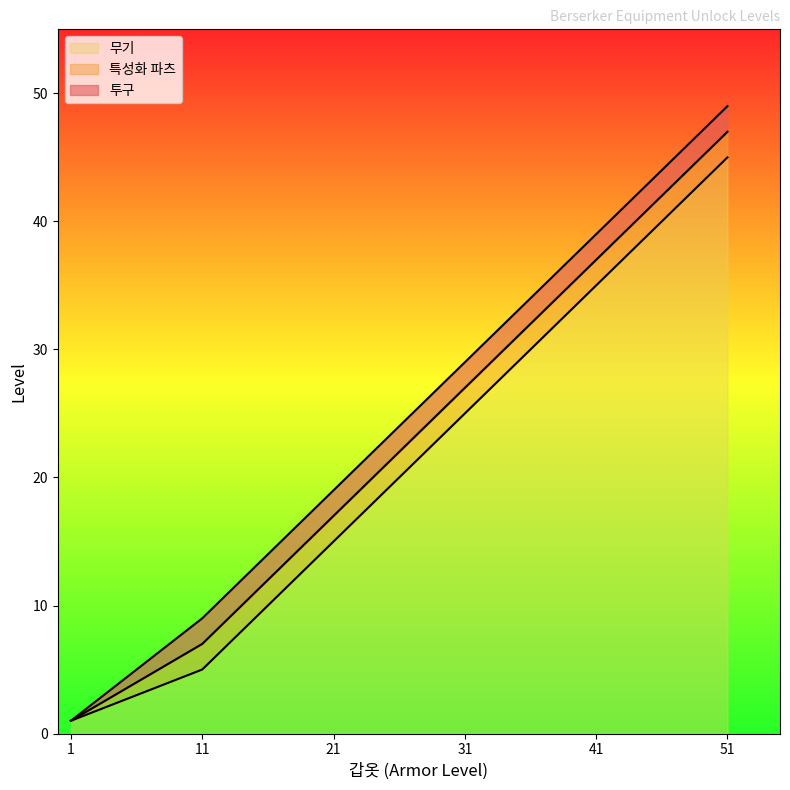

Reading right to left, list all the values displayed in this chart.

투구: 49	39	29	19	9	1
특성화 파츠: 47	37	27	17	7	1
무기: 45	35	25	15	5	1